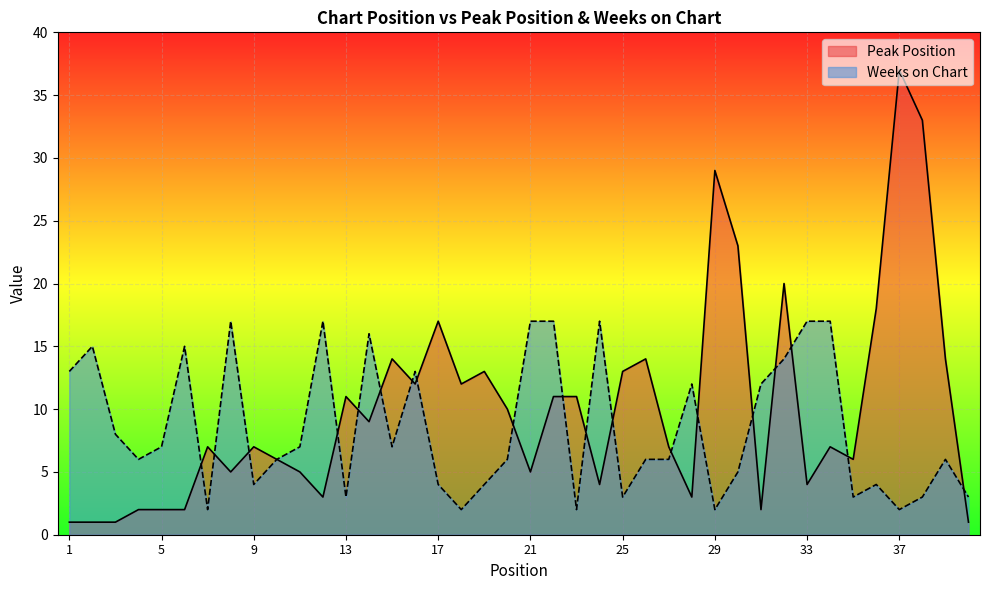

How many series are shown in this chart?

2